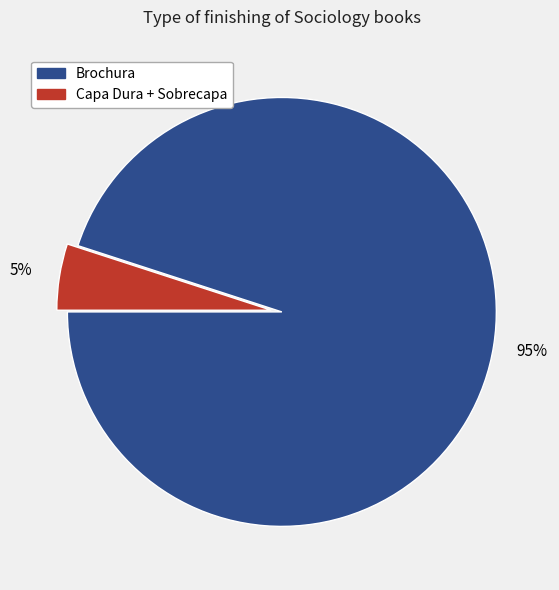

What is the ratio of the value at Capa Dura + Sobrecapa to the value at Brochura?

0.1